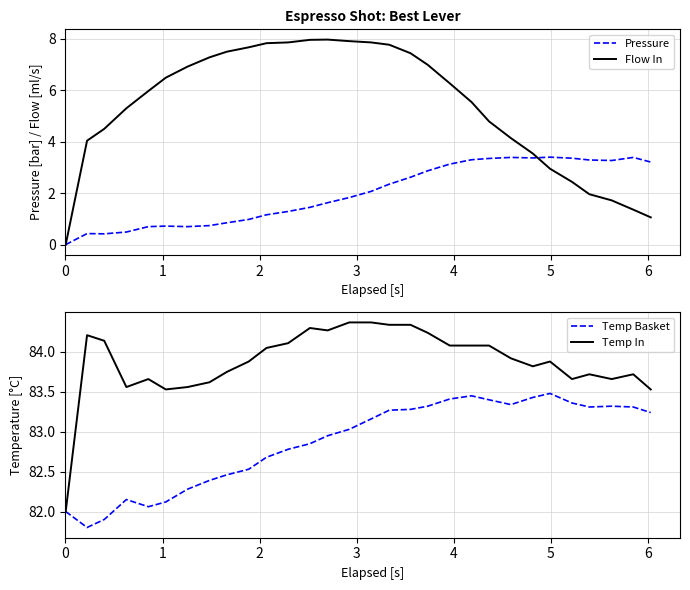

How many distinct data groups are displayed?

4